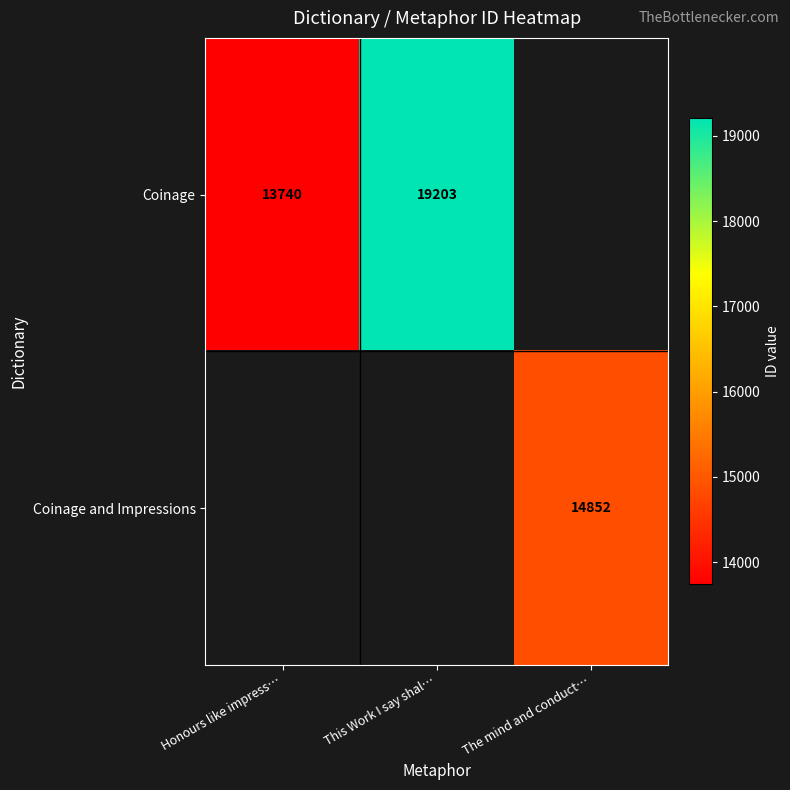

Is it true that Coinage equals 19203 at This Work I say shal…?

True